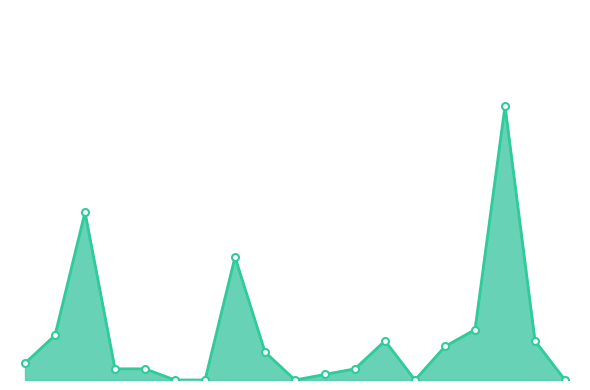

At which category does the data reach its first local valley?

Kroatien